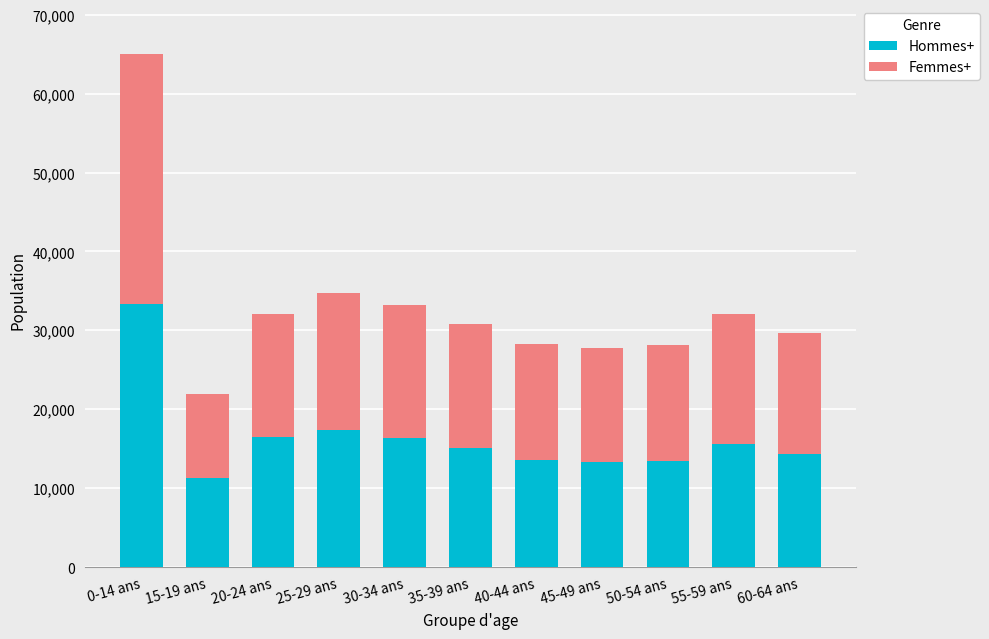

Which category has the lowest value in the Hommes+ series?

15-19 ans